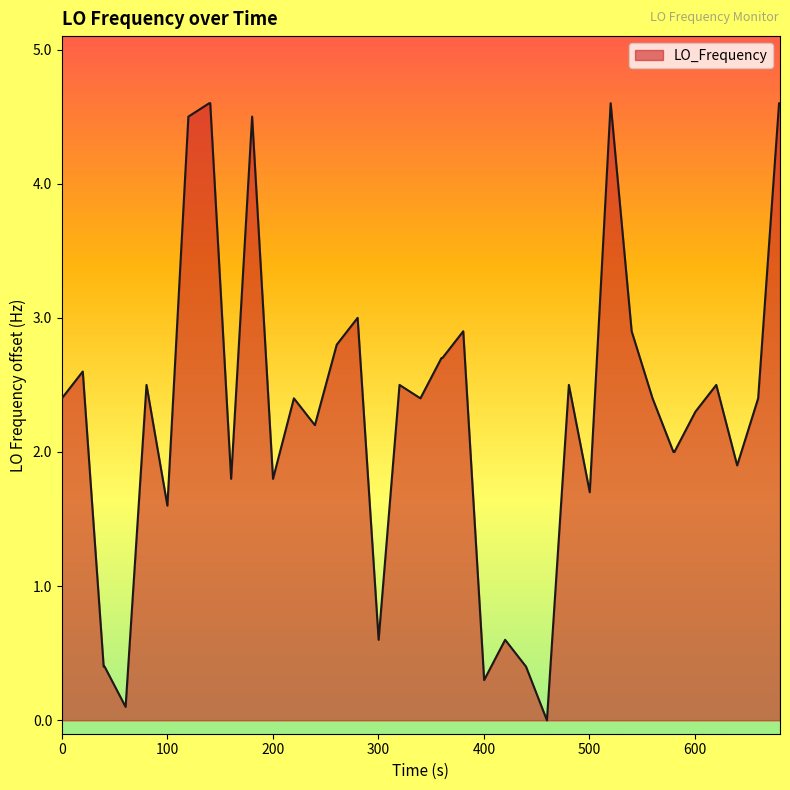

What is the difference between the second highest and minimum values?

4.6